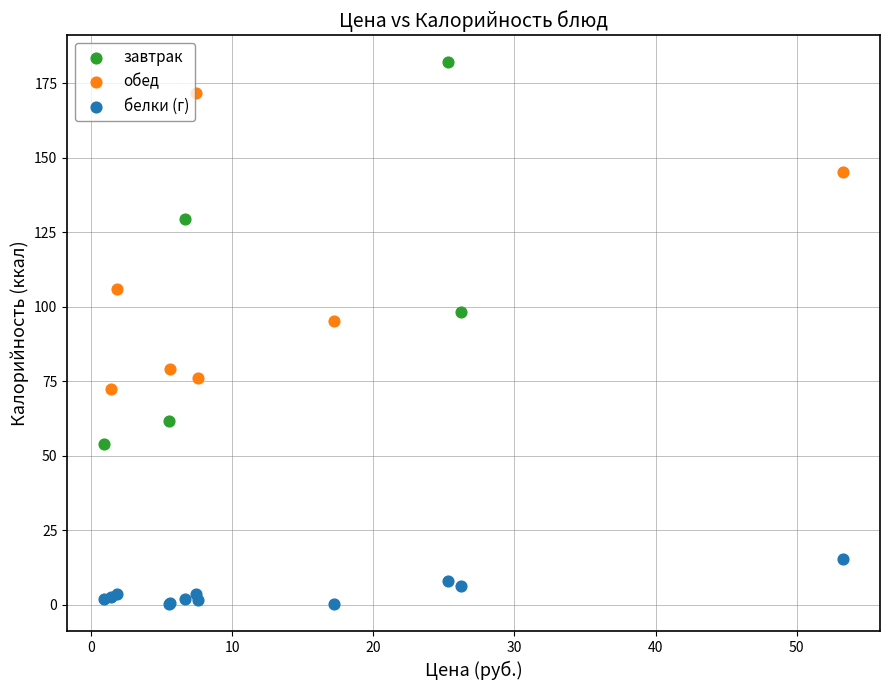

Which series reaches the minimum Y coordinate?

белки (г)